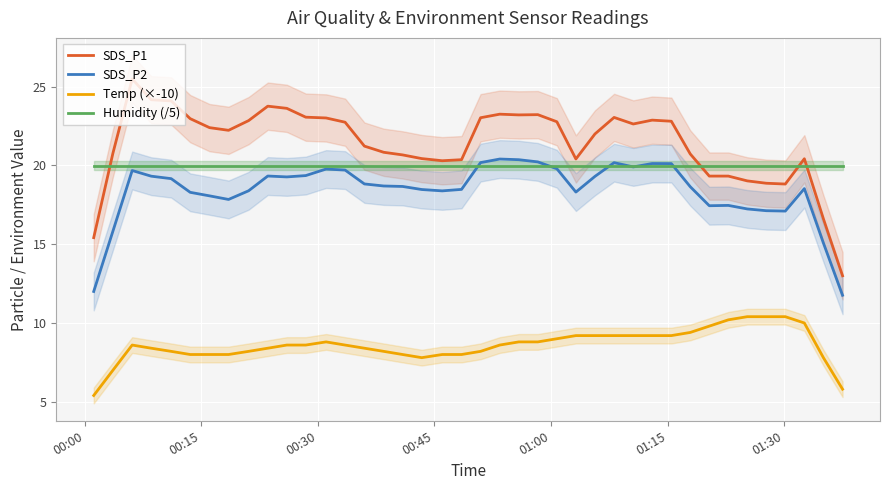

True or false: SDS_P2 and SDS_P1 intersect in this chart.

False